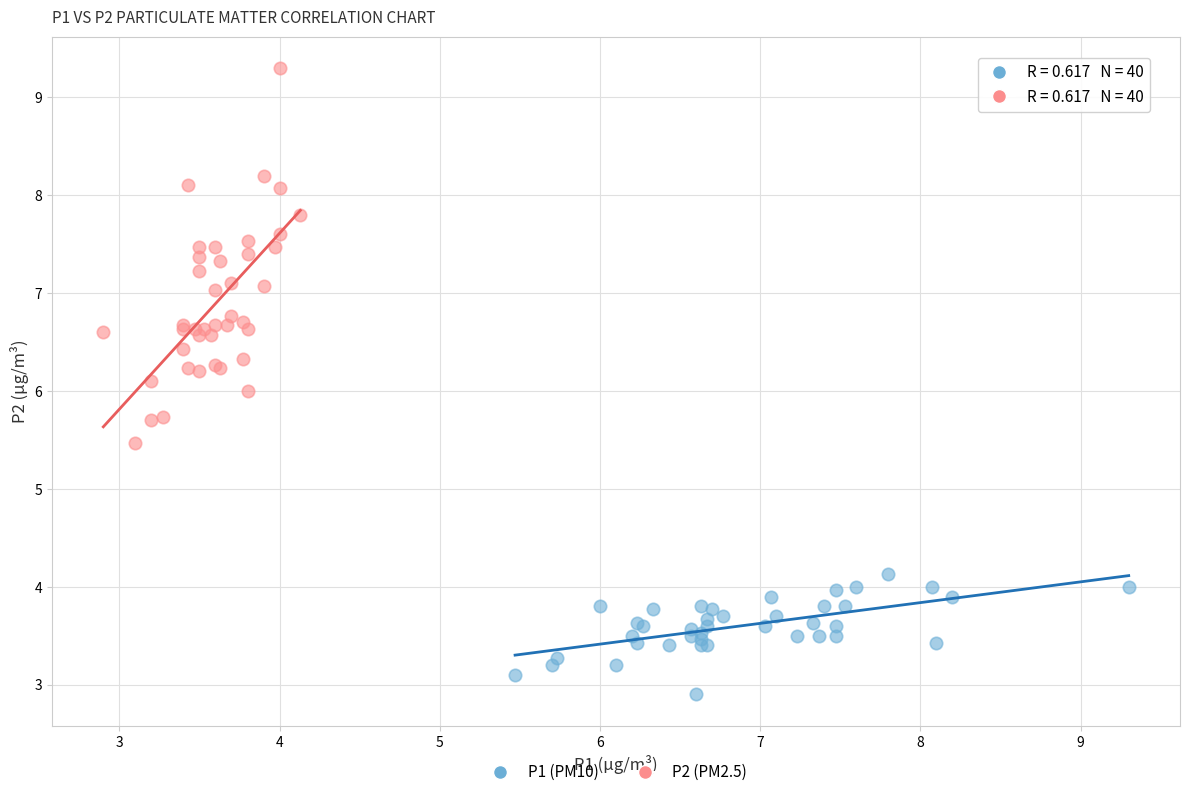

What are all the series names shown in the legend?

P1 (PM10), P2 (PM2.5)